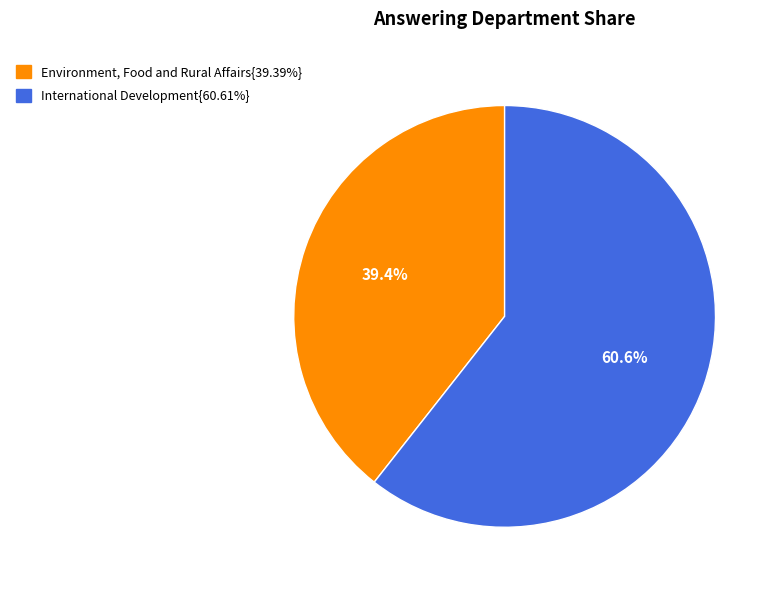

Is there any slice that represents more than half of the pie?

Yes